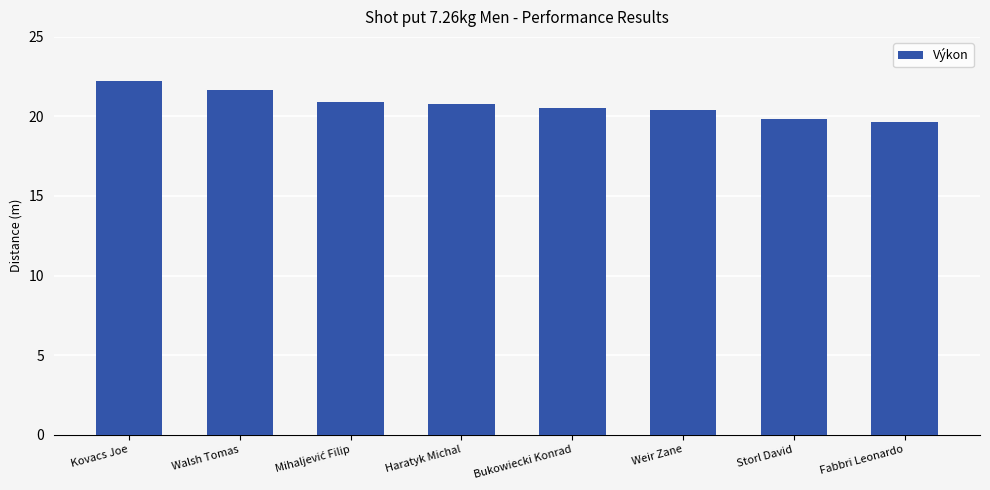

What is the change in value from Haratyk Michal to Bukowiecki Konrad?

-0.3